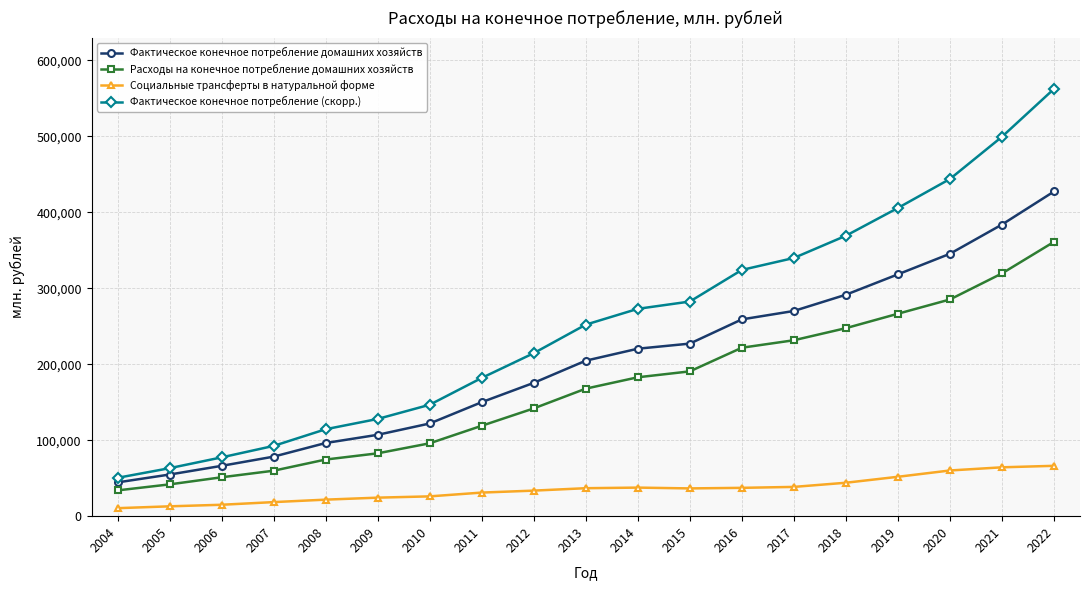

True or false: Фактическое конечное потребление домашних хозяйств and Расходы на конечное потребление домашних хозяйств intersect in this chart.

False